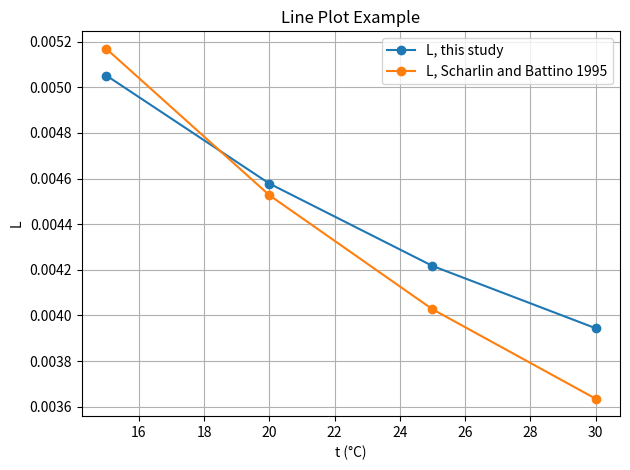

How many L, Scharlin and Battino 1995 values are between 0 and 1?

4